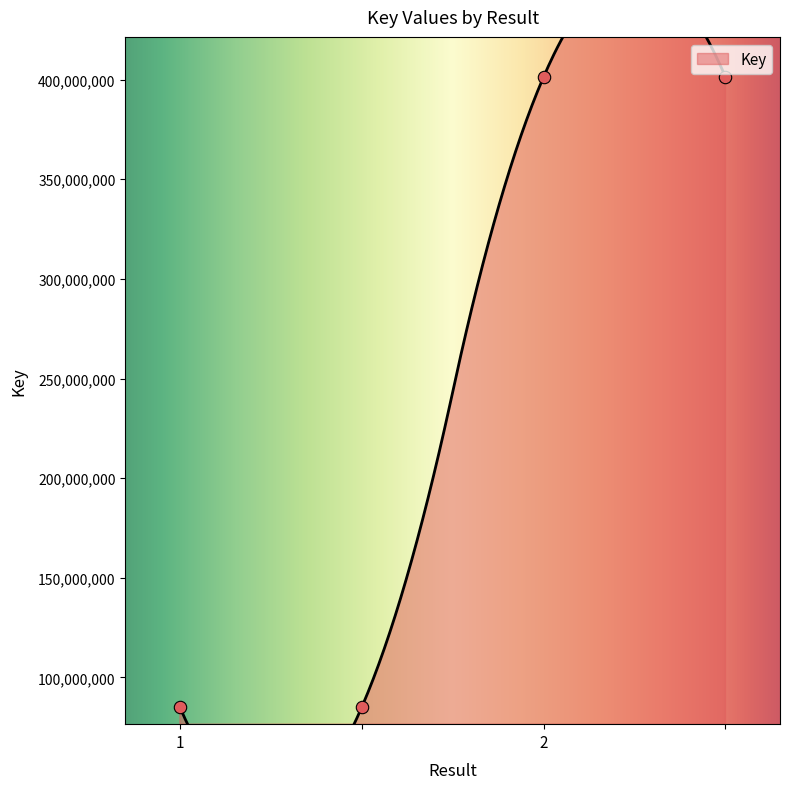

Between 1 and , which is larger?

1